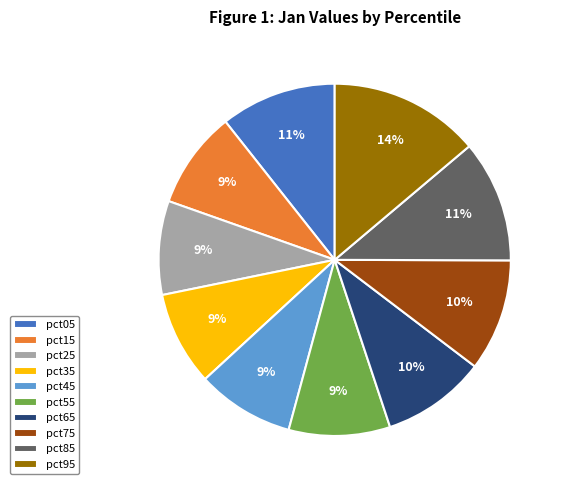

To the nearest percent, what portion does pct35 represent?

9%